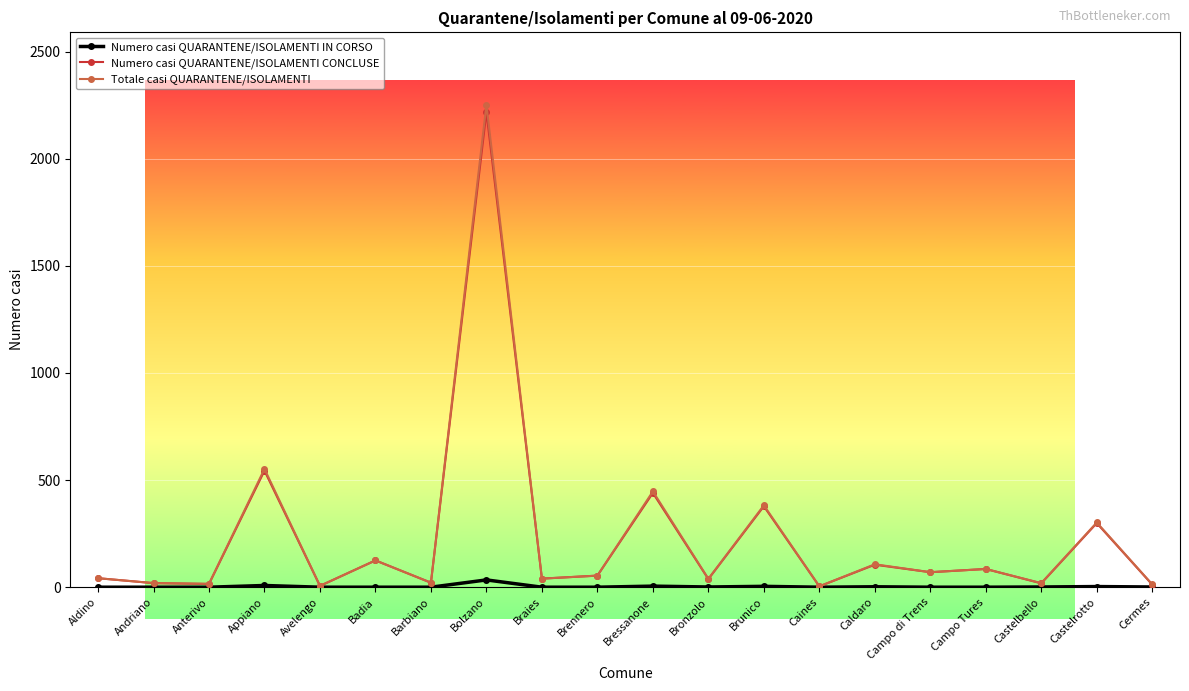

Which series has the widest spread of values?

Totale casi QUARANTENE/ISOLAMENTI